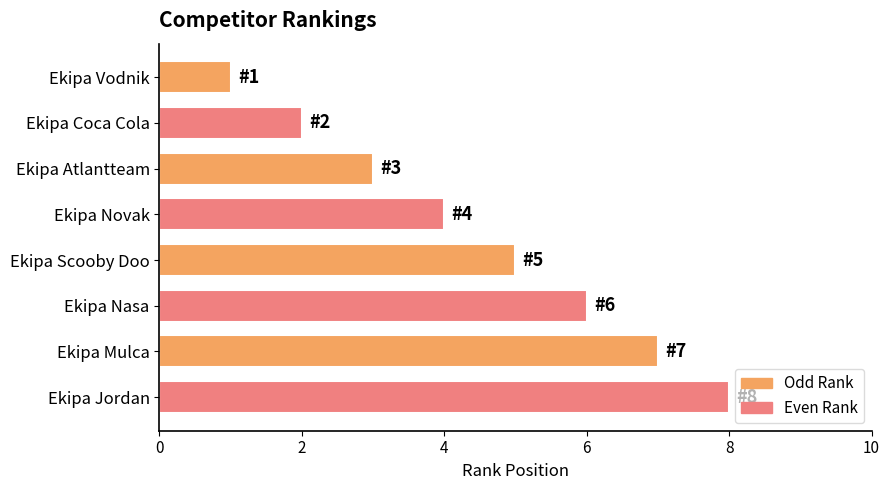

Rank the categories by value from lowest to highest.

Ekipa Vodnik, Ekipa Coca Cola, Ekipa Atlantteam, Ekipa Novak, Ekipa Scooby Doo, Ekipa Nasa, Ekipa Mulca, Ekipa Jordan